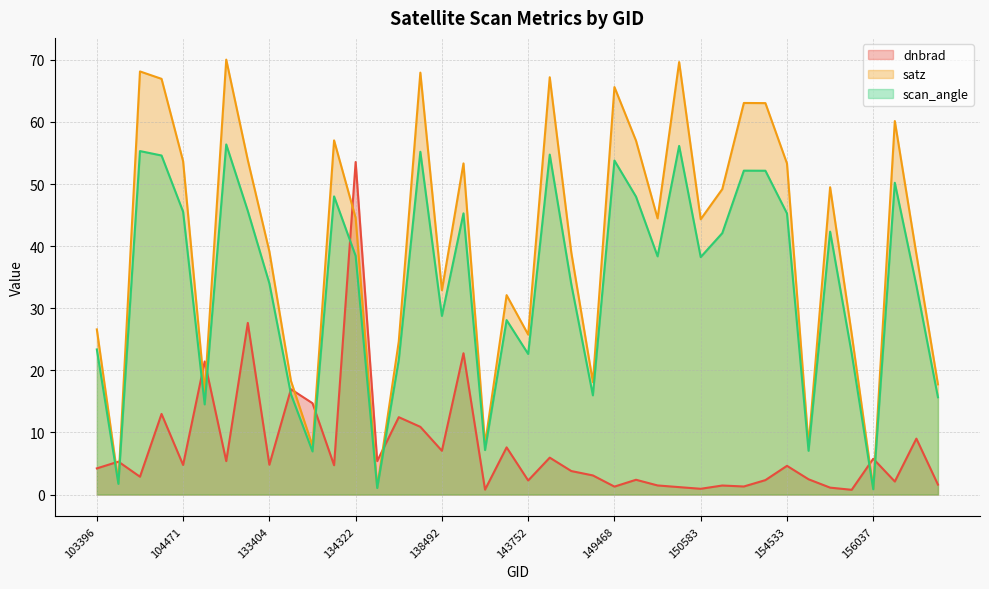

At how many categories does at least one series exceed 50?

17